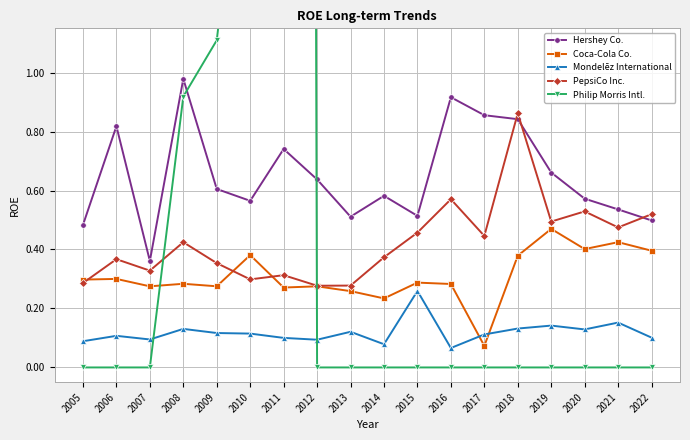

How many Coca-Cola Co. values are between 0 and 1?

18